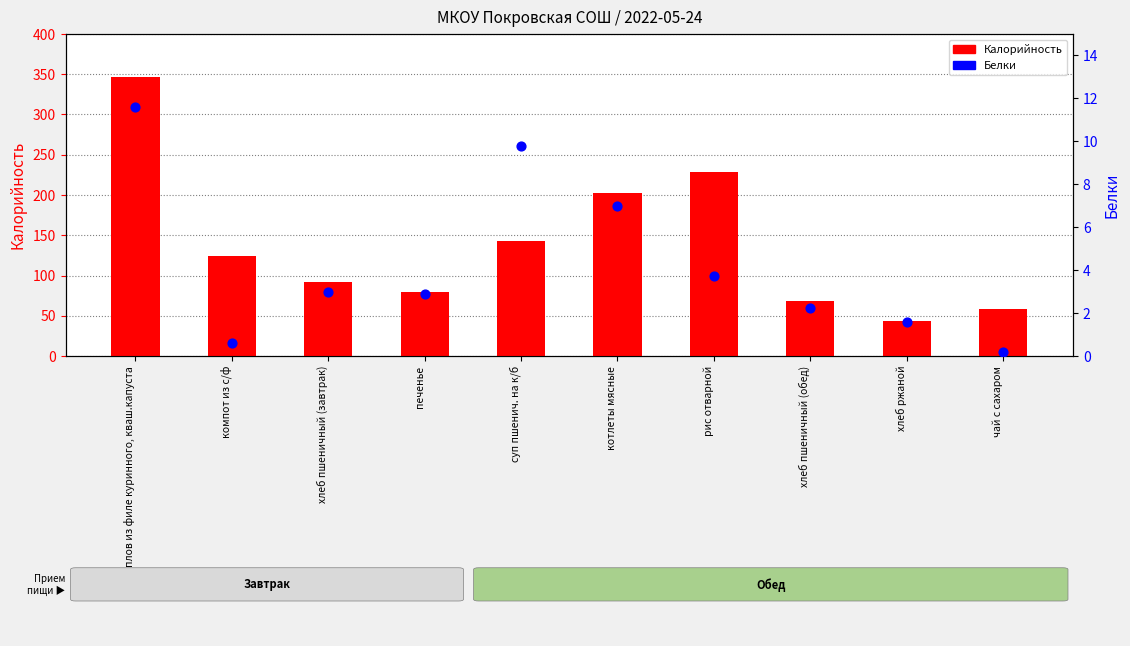

At which category is the sum across all series the highest?

плов из филе куринного, кваш.капуста